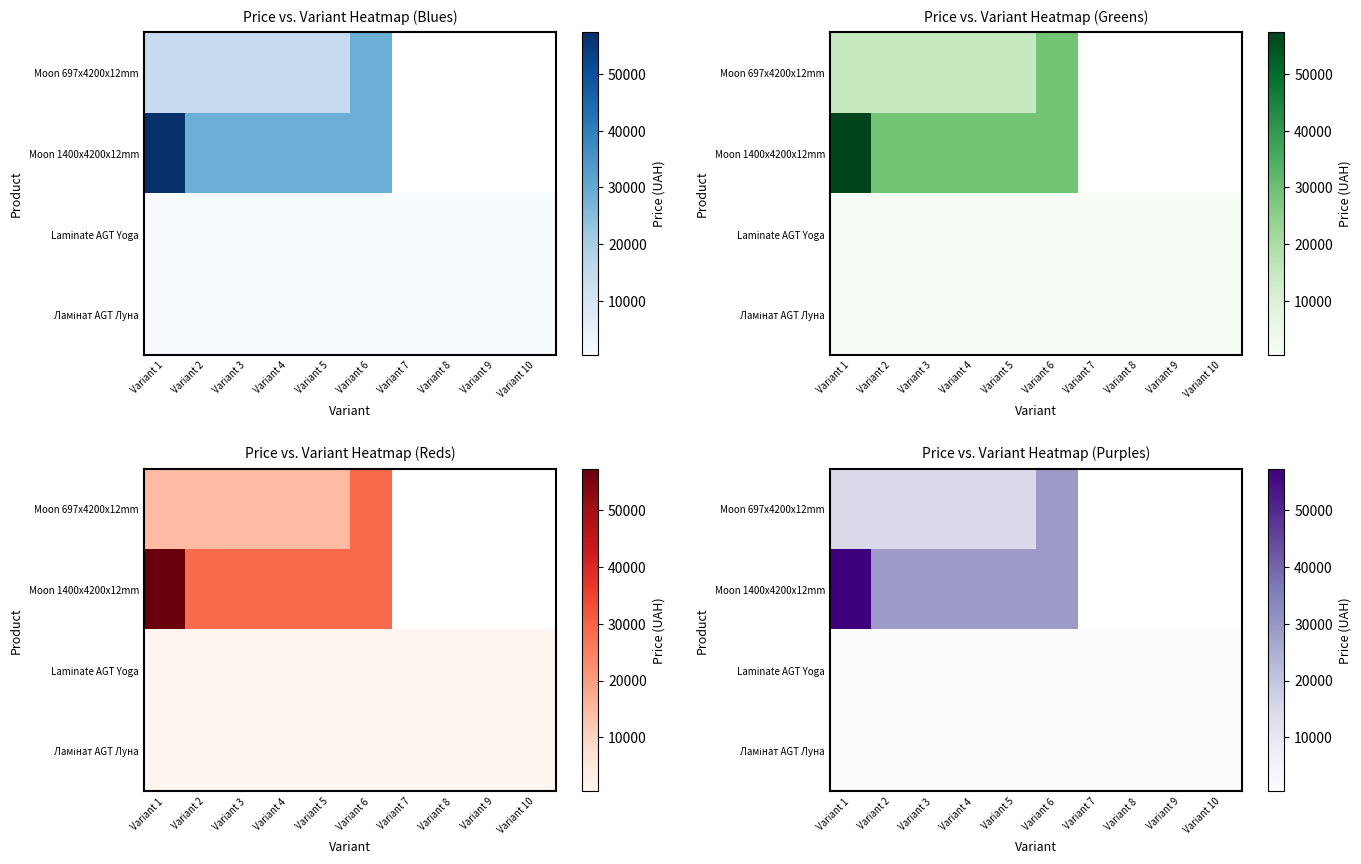

How many categories are shown in the chart?

10